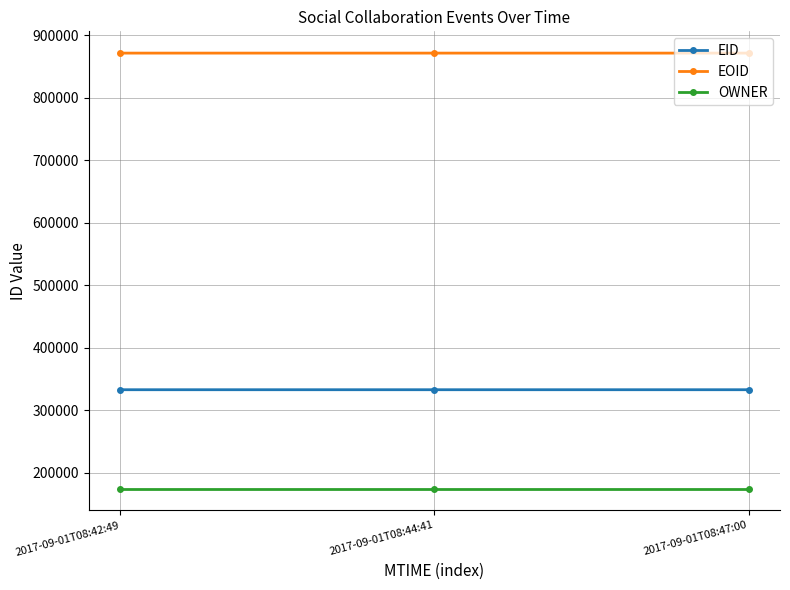

The value of EOID at 2017-09-01T08:42:49 is 1159091. True or false?

False